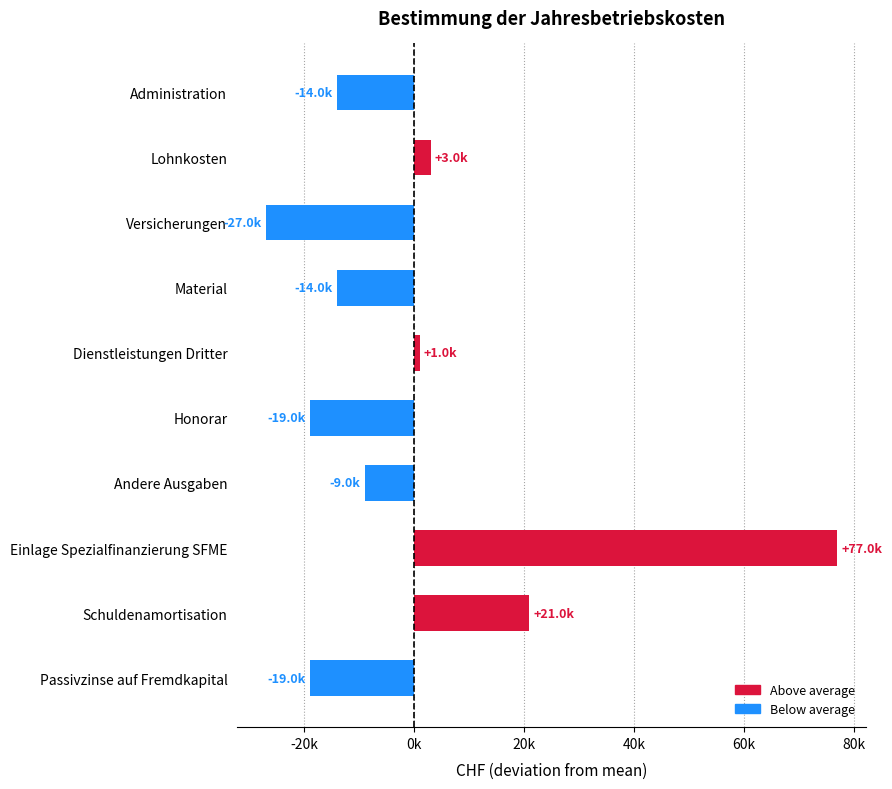

What is the difference between the maximum and minimum values?

104000